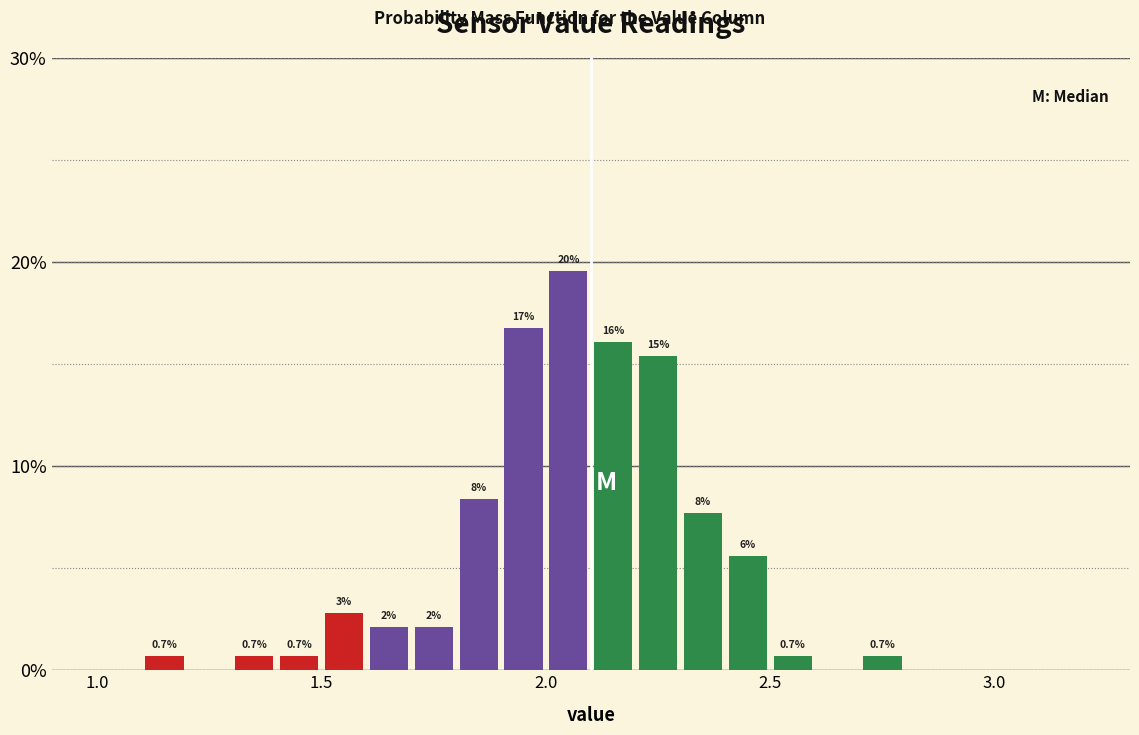

Around what value on the x-axis is the tallest bar? Give the approximate position of its centre, as read against the axis.

2.05